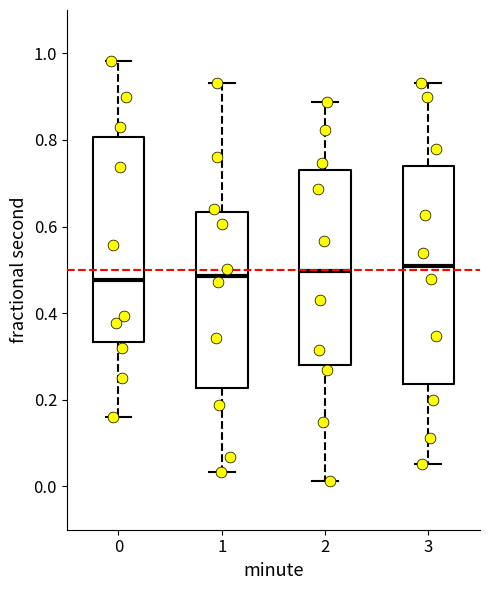

Reading left to right, transcribe this box plot: for each box, give where its median line is, the range the box spans, and where its two whiskers end, as read against the y-axis. The values are not printed on the chart, so give them approximately, as read against the axis.

0: median 0.48, box 0.34 to 0.80, whiskers 0.16 to 0.98
1: median 0.48, box 0.22 to 0.64, whiskers 0.04 to 0.94
2: median 0.50, box 0.28 to 0.74, whiskers 0.02 to 0.88
3: median 0.50, box 0.24 to 0.74, whiskers 0.06 to 0.94